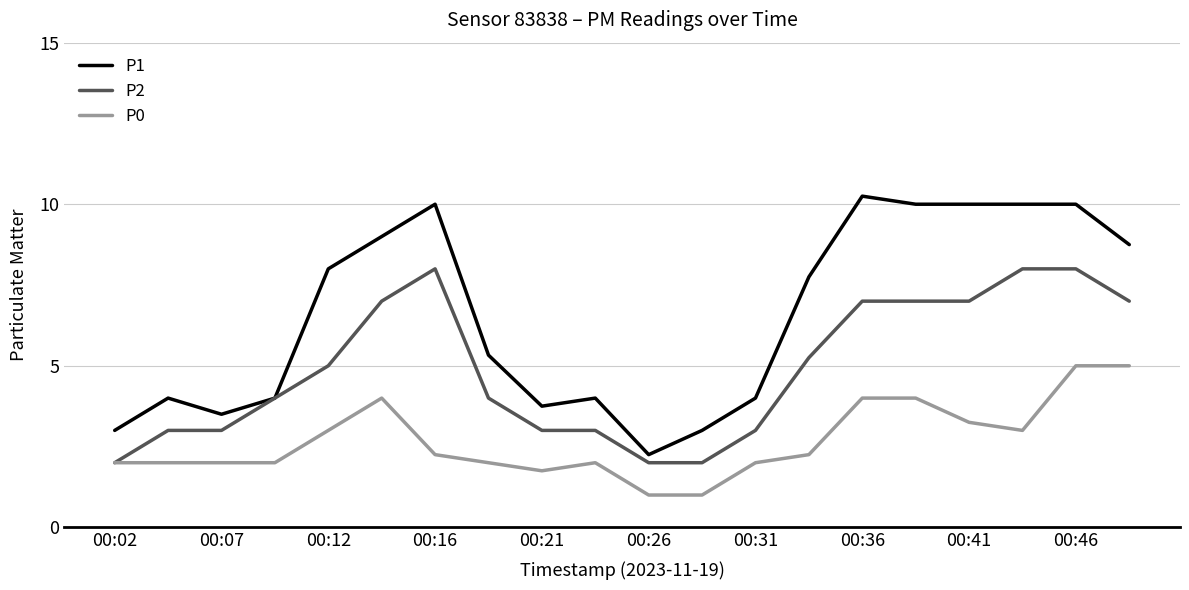

True or false: P1 has more than 1 interior local peaks.

True